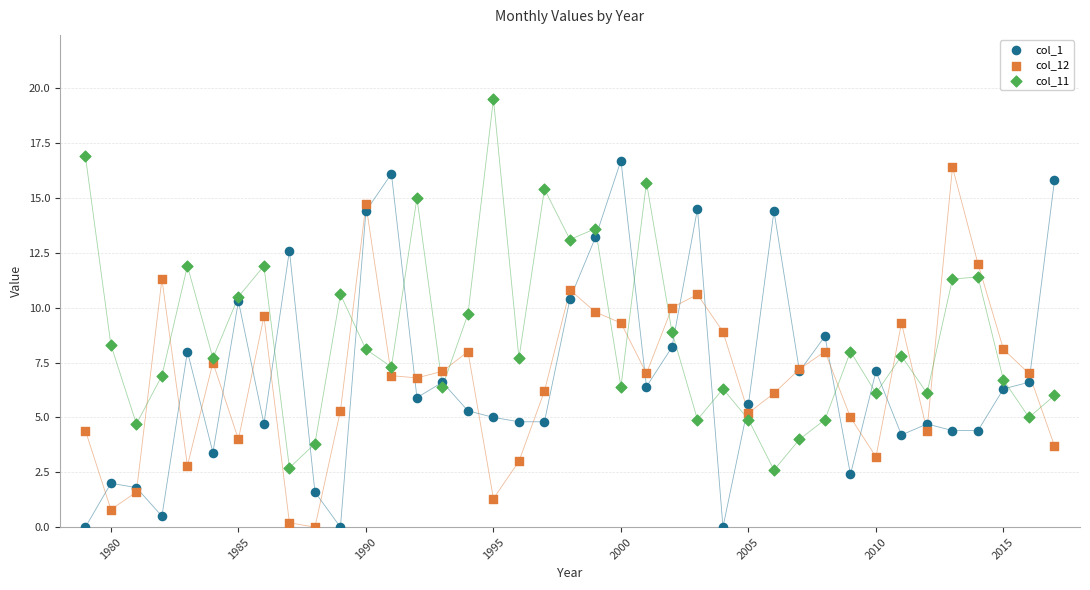

Which series reaches the maximum Y coordinate?

col_11